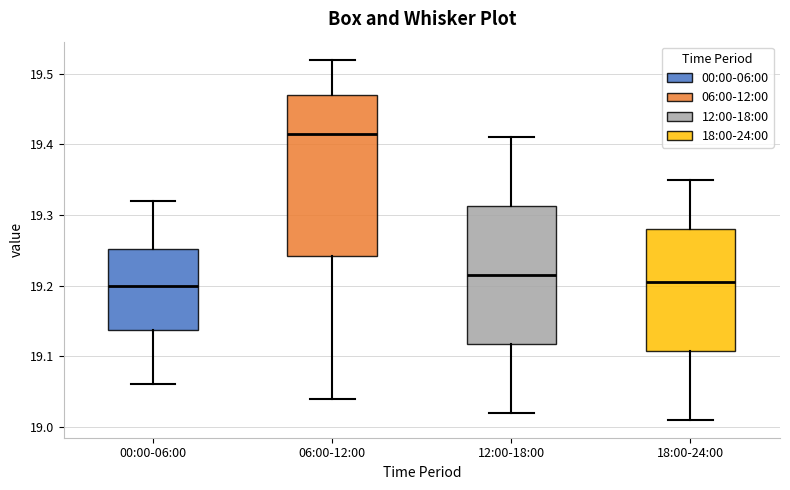

Where is the lower edge of the box for 12:00-18:00 on the y-axis? The values are not printed on the chart, so give them approximately, as read against the axis.

19.12